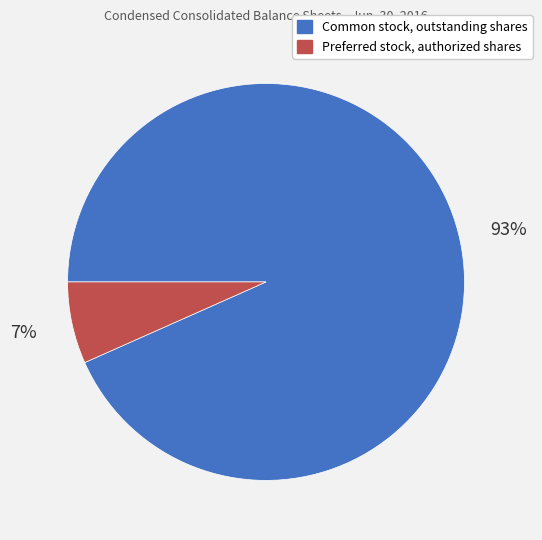

To the nearest percent, what is the combined percentage of Common stock, outstanding shares and Preferred stock, authorized shares?

100%